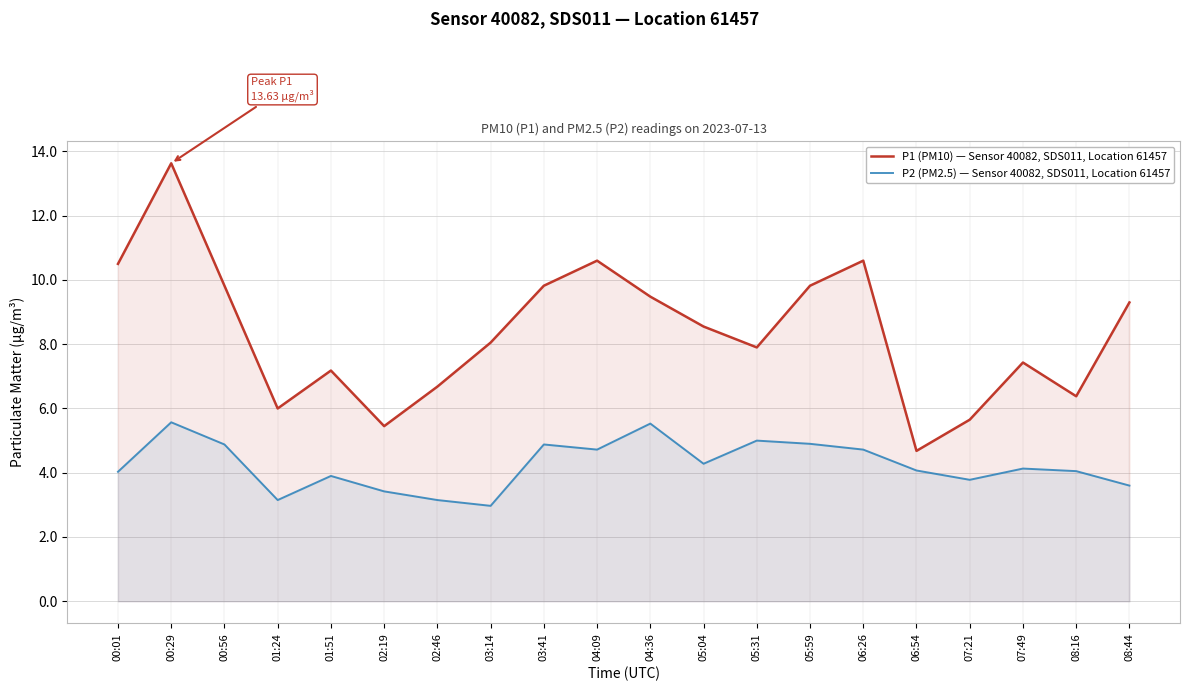

Where is the first local maximum for P2 (PM2.5) — Sensor 40082, SDS011, Location 61457?

00:29